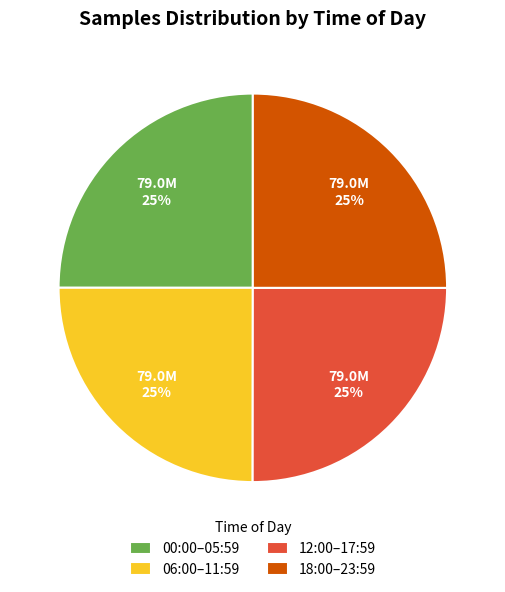

What is the ratio of the value at 06:00–11:59 to the value at 18:00–23:59?

1.0